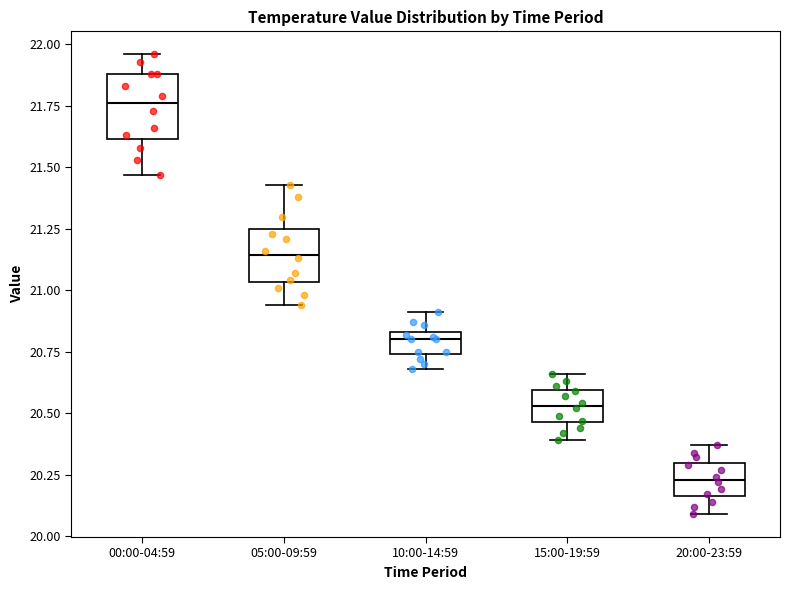

Reading left to right, read every box against the y-axis: the position of its median line, the range the box covers, and the ends of its whiskers. The values are not printed on the chart, so give them approximately, as read against the axis.

00:00-04:59: median 21.75, box 21.60 to 21.90, whiskers 21.45 to 21.95
05:00-09:59: median 21.15, box 21.05 to 21.25, whiskers 20.95 to 21.45
10:00-14:59: median 20.80, box 20.75 to 20.85, whiskers 20.70 to 20.90
15:00-19:59: median 20.55, box 20.45 to 20.60, whiskers 20.40 to 20.65
20:00-23:59: median 20.25, box 20.15 to 20.30, whiskers 20.10 to 20.35